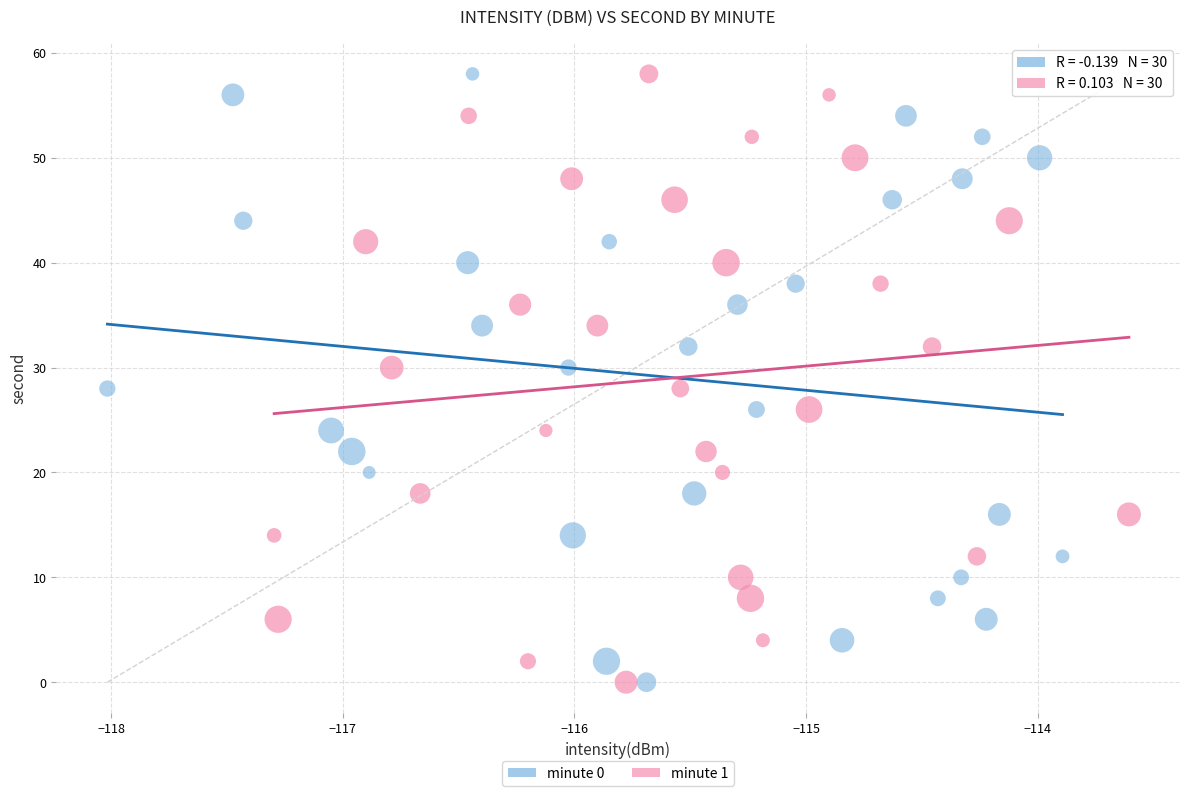

What are all the series names shown in the legend?

minute 0, minute 1